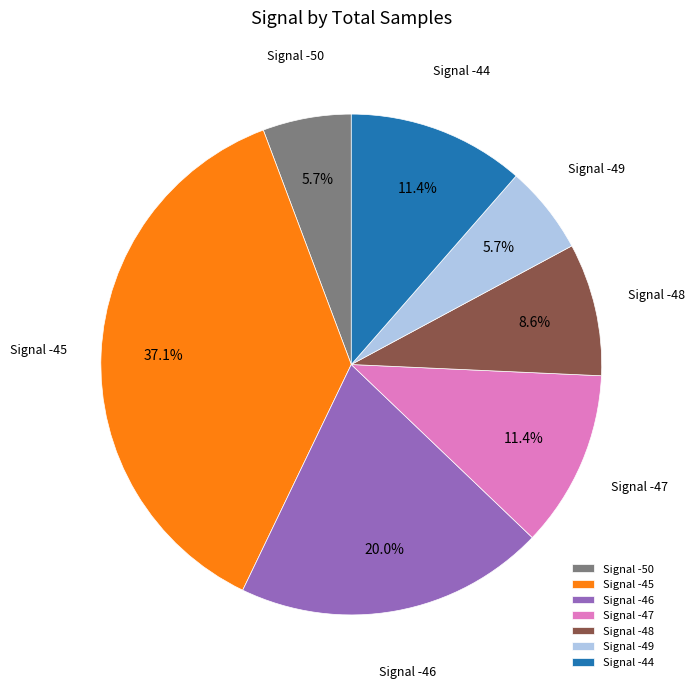

Which has a higher value, Signal -49 or Signal -48?

Signal -48